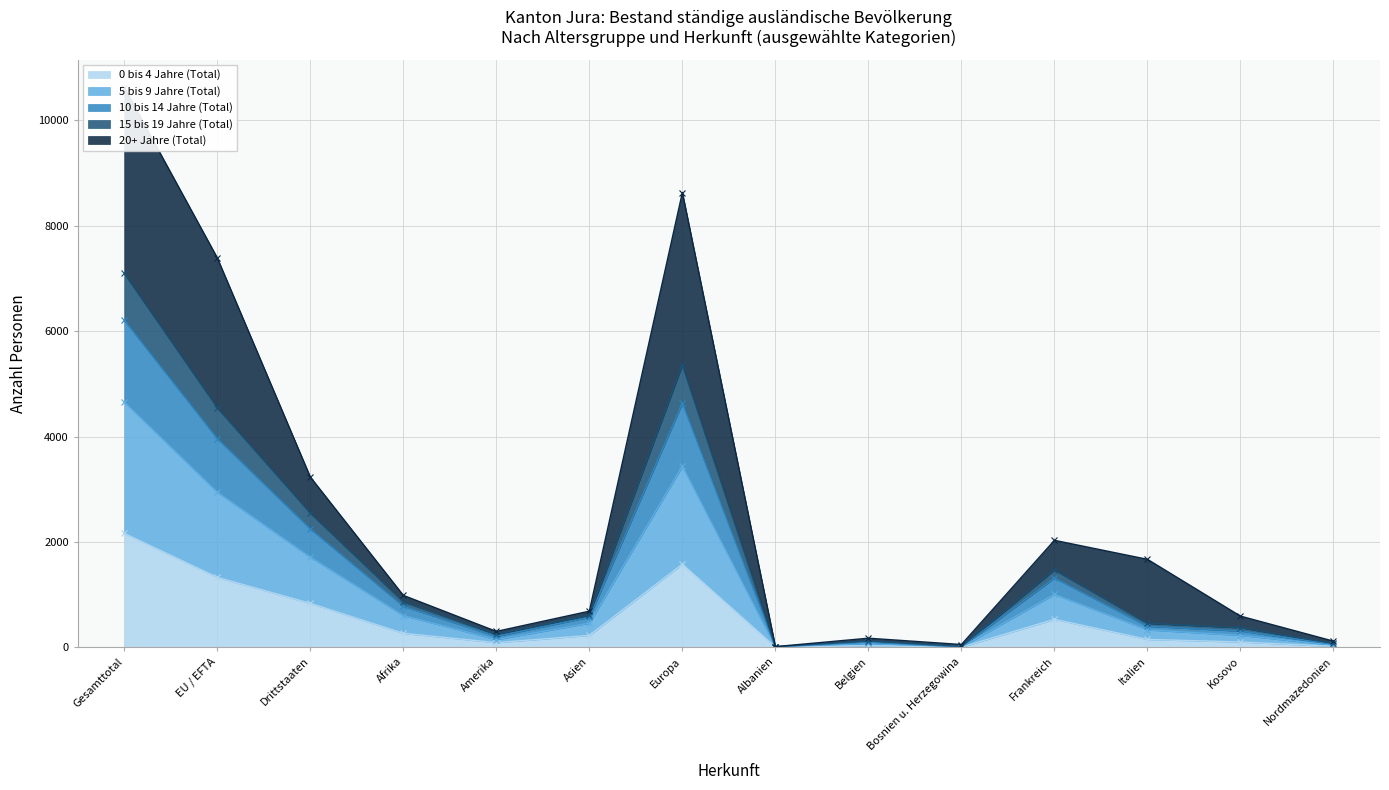

True or false: 15 bis 19 Jahre (Total) has a value of 2322 at Europa.

False